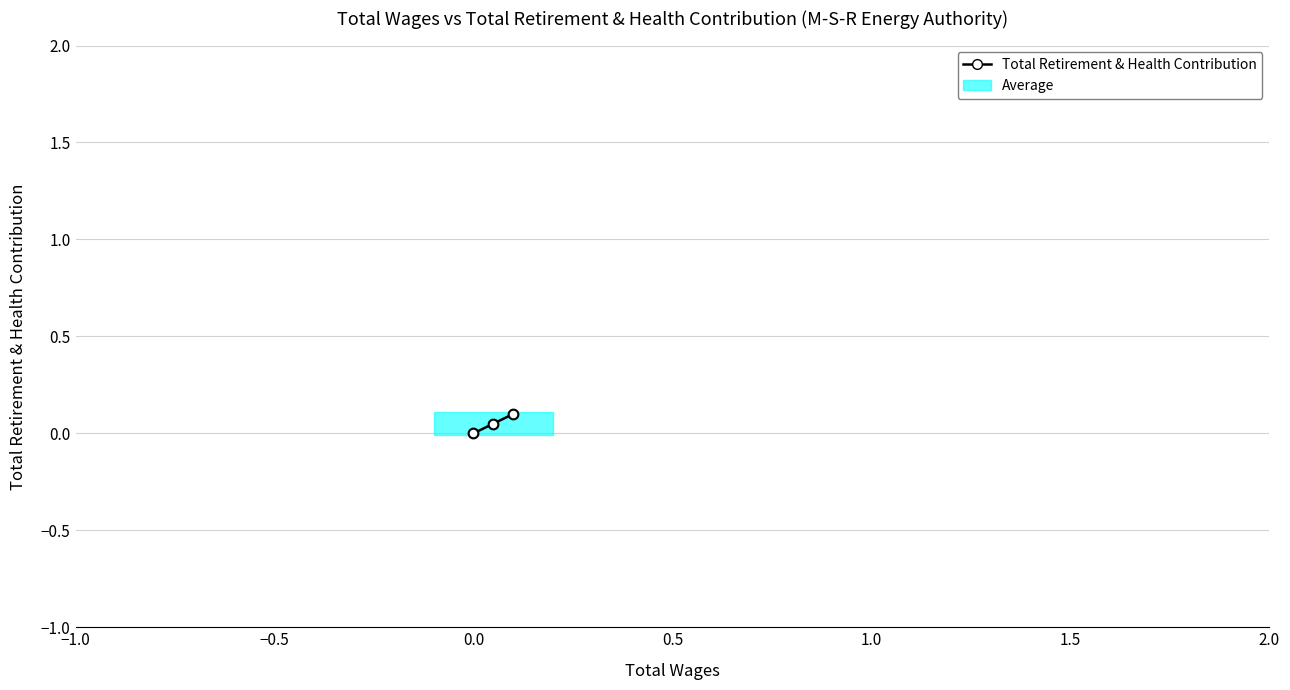

What is the difference between the maximum and minimum values?

0.1